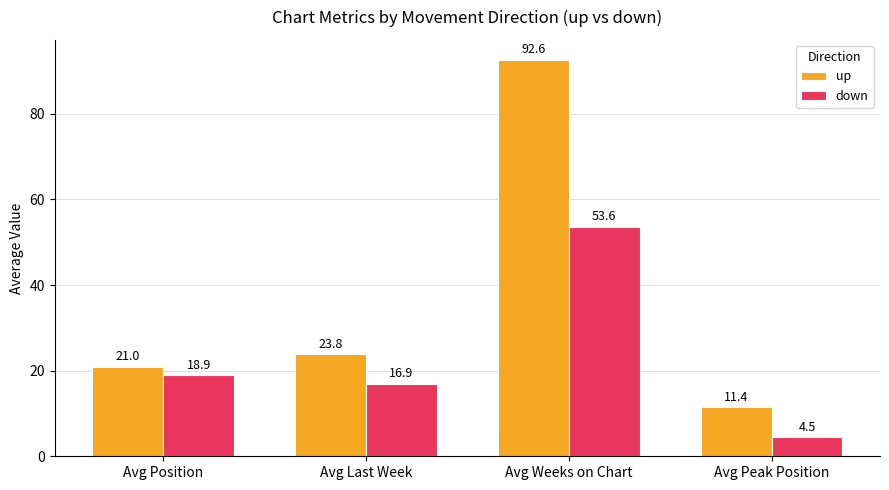

How many groups of bars are there?

4